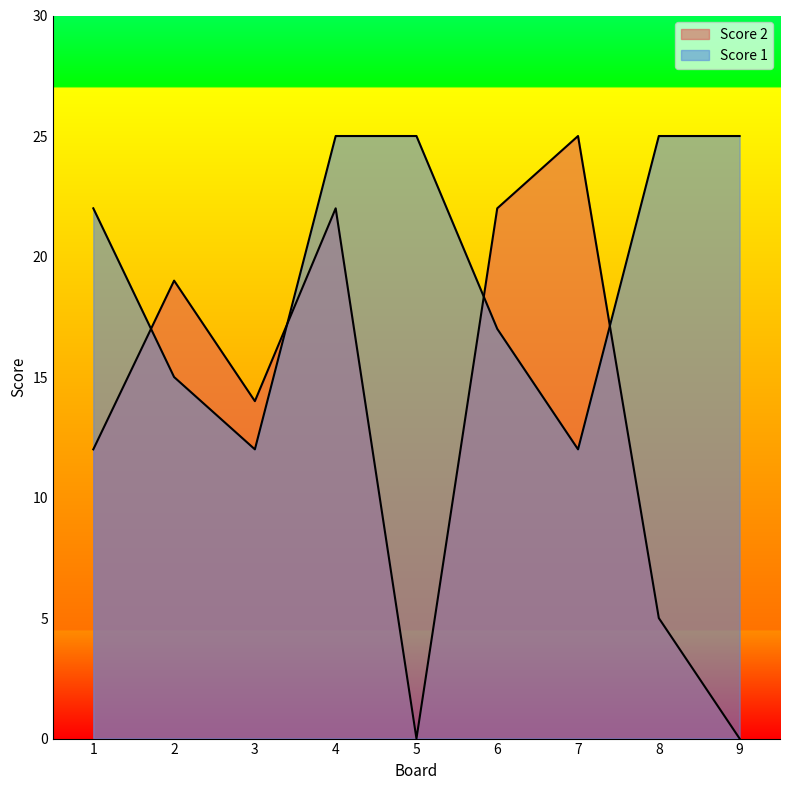

True or false: Score 2 has a value of 12 at 1.

True